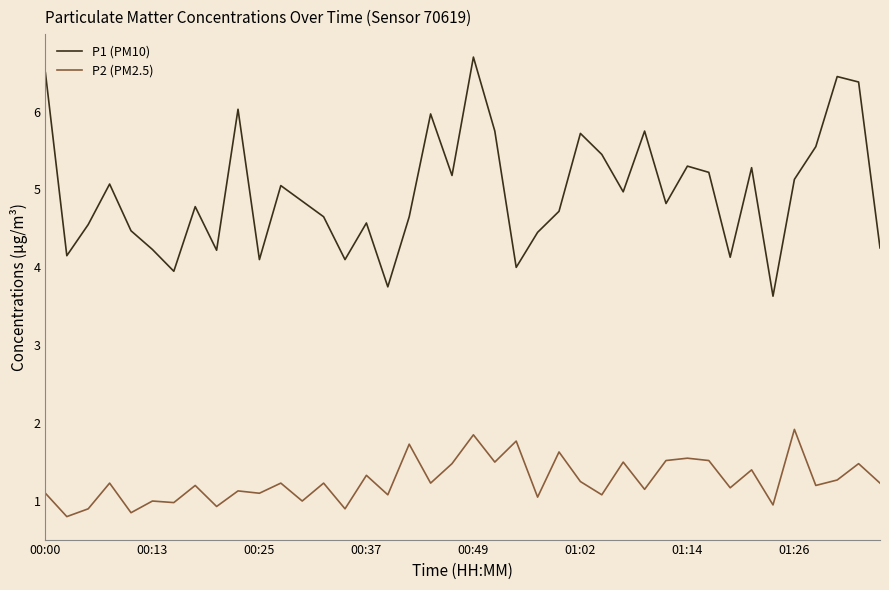

Is this an area chart (filled region under the line)?

No